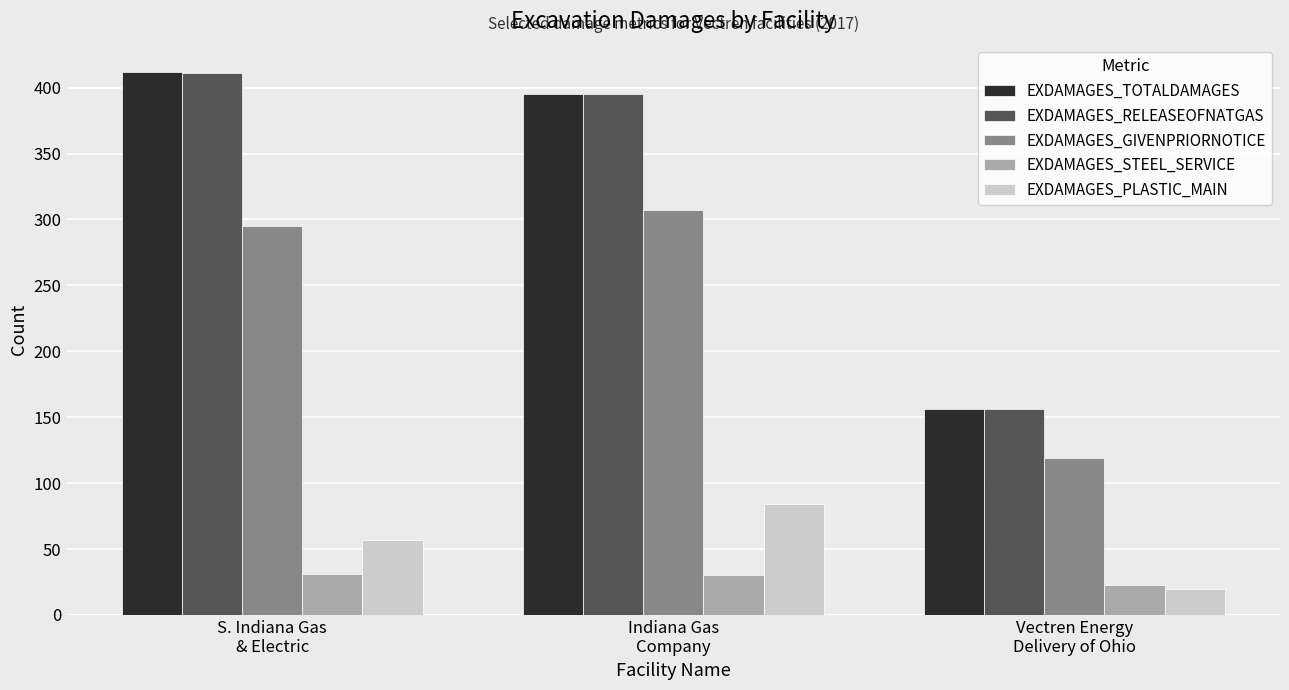

What is the label of the 2nd bar from the left?

Indiana Gas
Company